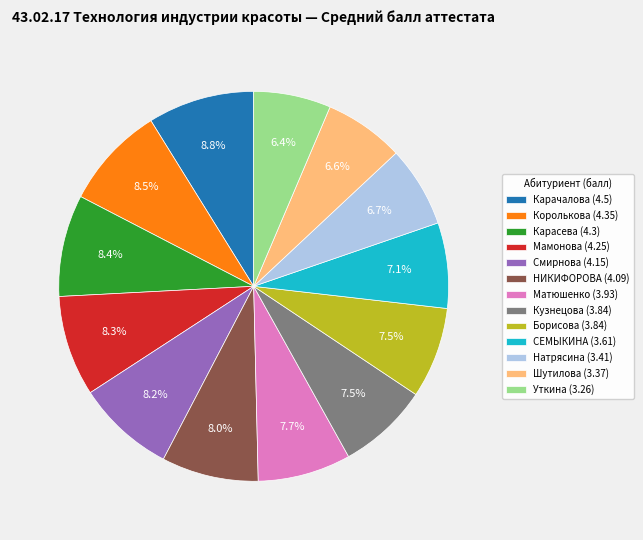

How much of the chart is everything except Уткина (3.26)?

93.6%